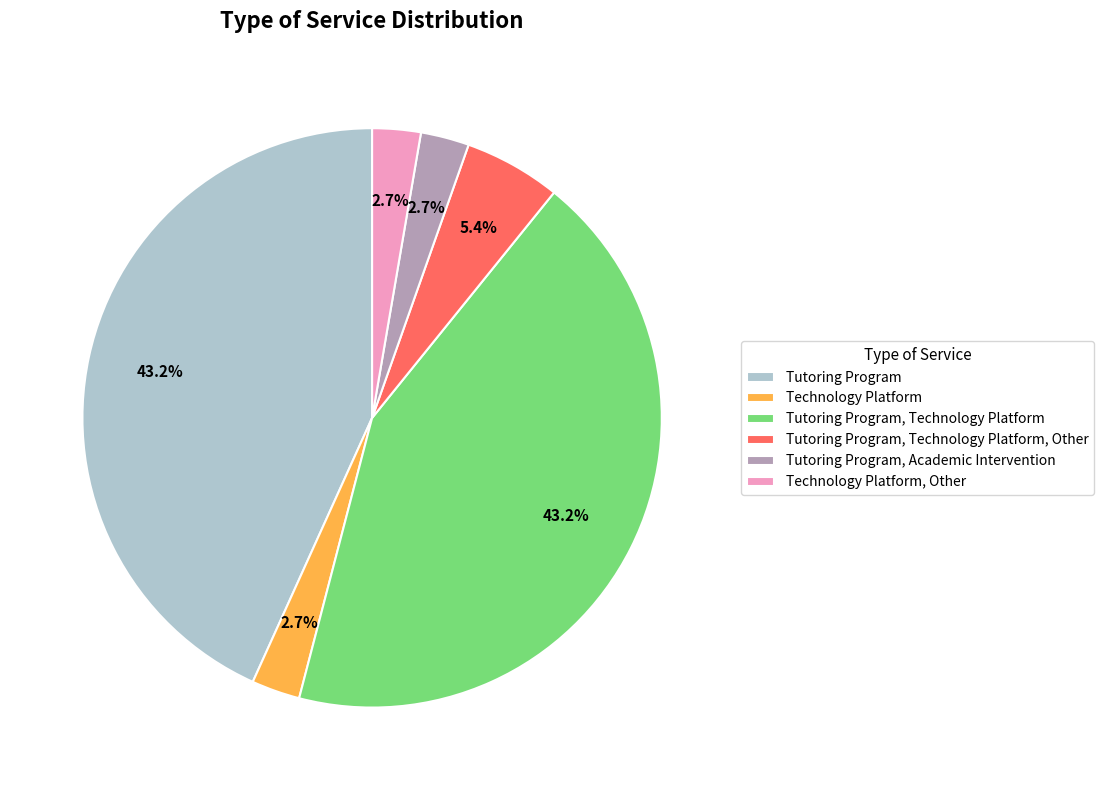

Is there any slice that represents more than half of the pie?

No